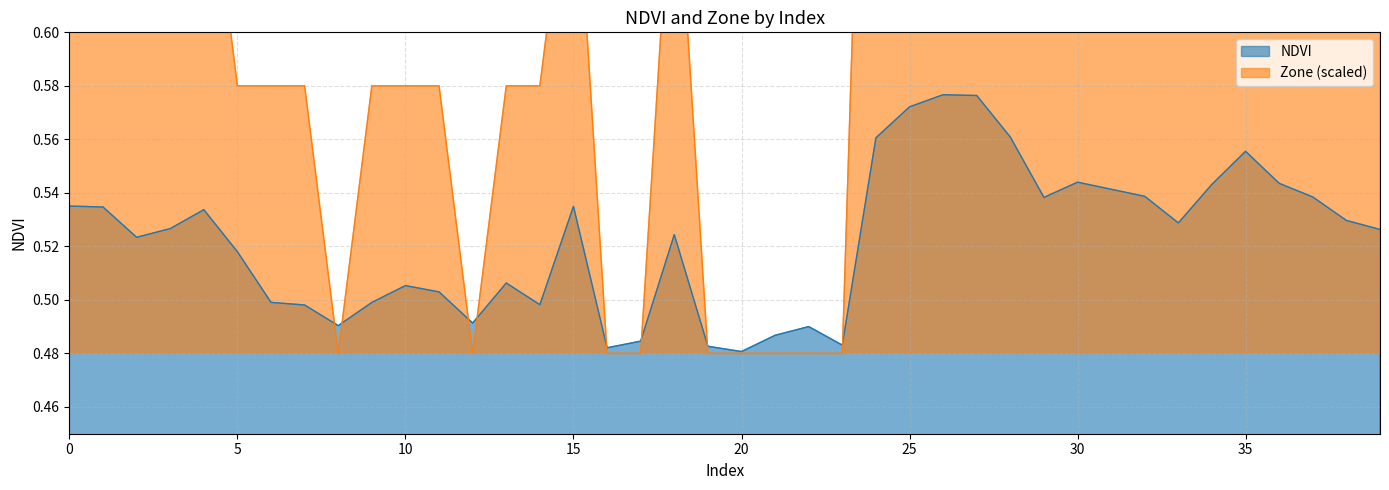

Reading left to right, extract all data points from this chart.

NDVI: 0.5	0.5	0.5	0.5	0.5	0.5	0.5	0.5	0.5	0.5	0.5	0.5	0.5	0.5	0.5	0.5	0.5	0.5	0.5	0.5	0.5	0.5	0.5	0.5	0.6	0.6	0.6	0.6	0.6	0.5	0.5	0.5	0.5	0.5	0.5	0.6	0.5	0.5	0.5	0.5
Zone: 0.7	0.7	0.7	0.7	0.7	0.6	0.6	0.6	0.5	0.6	0.6	0.6	0.5	0.6	0.6	0.7	0.5	0.5	0.7	0.5	0.5	0.5	0.5	0.5	0.9	1.0	1.0	1.0	0.9	0.7	0.8	0.8	0.7	0.7	0.8	0.9	0.8	0.7	0.7	0.7